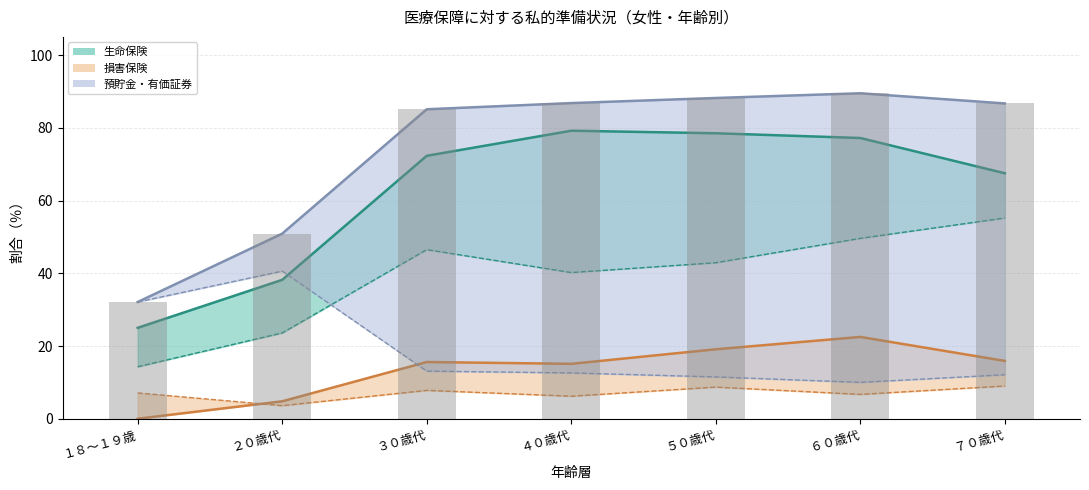

List the labels in order of value, largest first.

６０歳代, ５０歳代, ４０歳代, ７０歳代, ３０歳代, ２０歳代, １８～１９歳